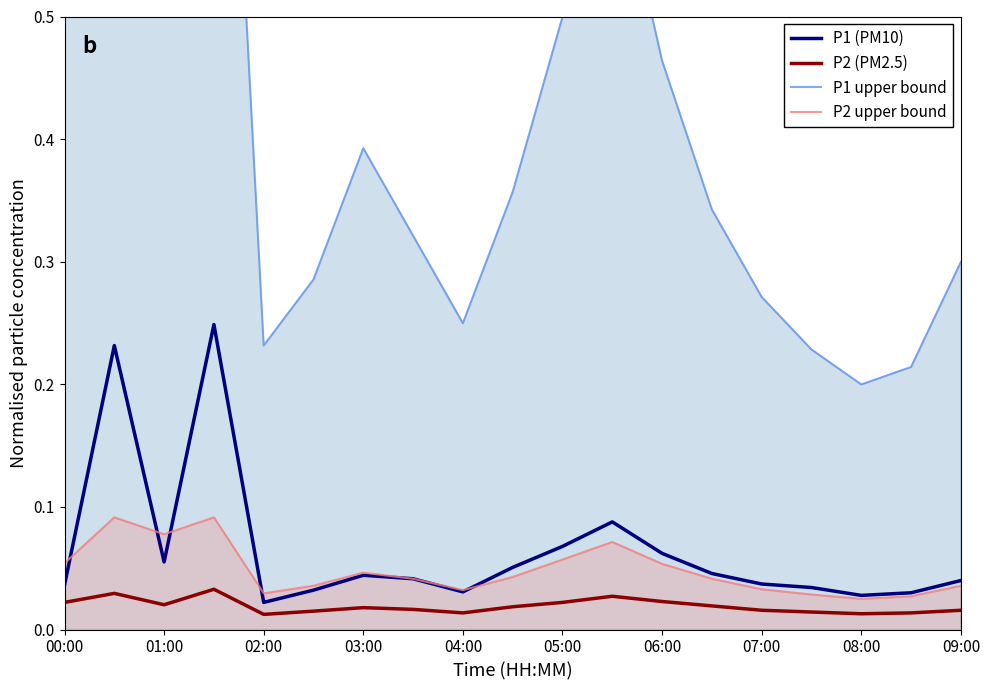

Which category has the highest value across all series?

01:00